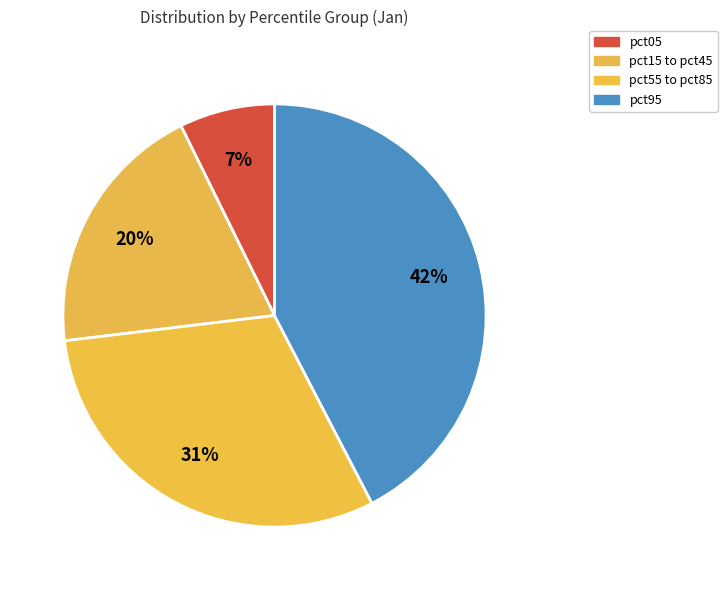

How many slices are in this pie chart?

4